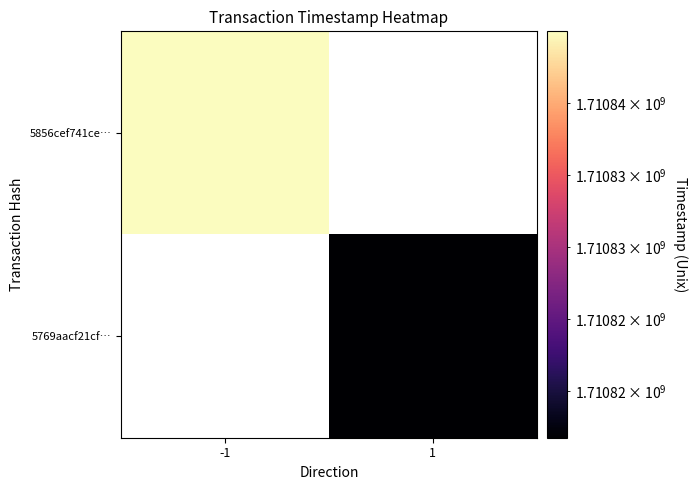

What is the minimum value for 5856cef741ce…?

1710844980.0